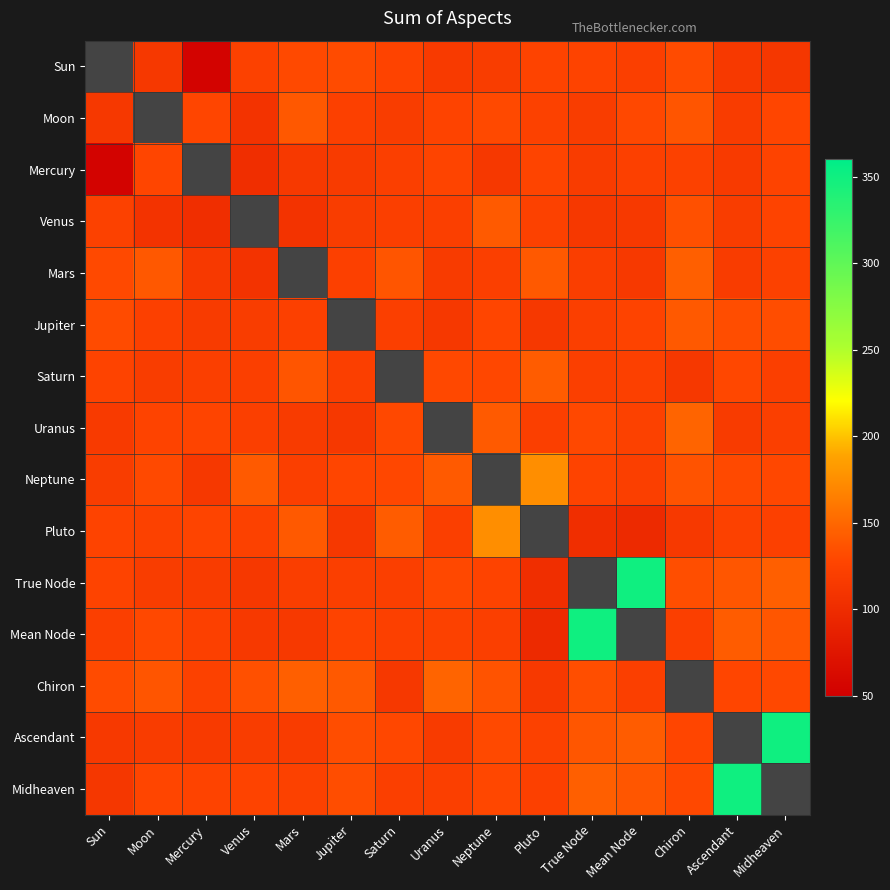

List the series in order of their peak value, lowest first.

Mercury, Sun, Moon, Jupiter, Venus, Saturn, Mars, Uranus, Chiron, Neptune, Pluto, True Node, Mean Node, Ascendant, Midheaven